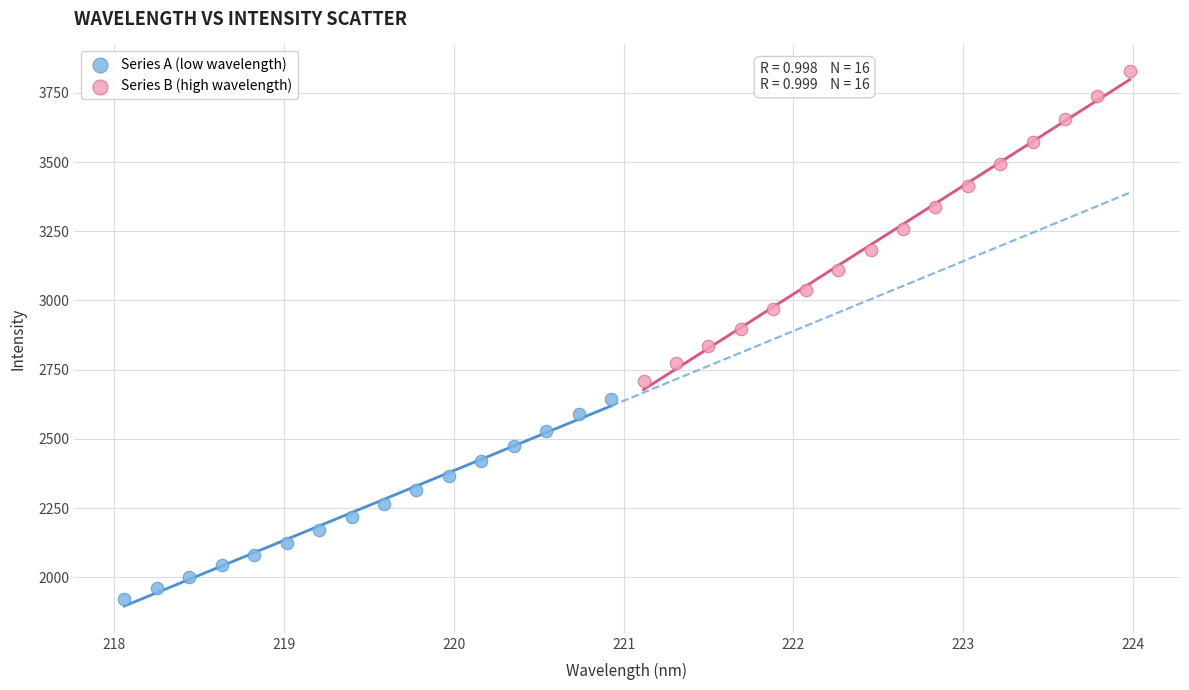

Which series contains the lowest Y value?

Series A (low wavelength)